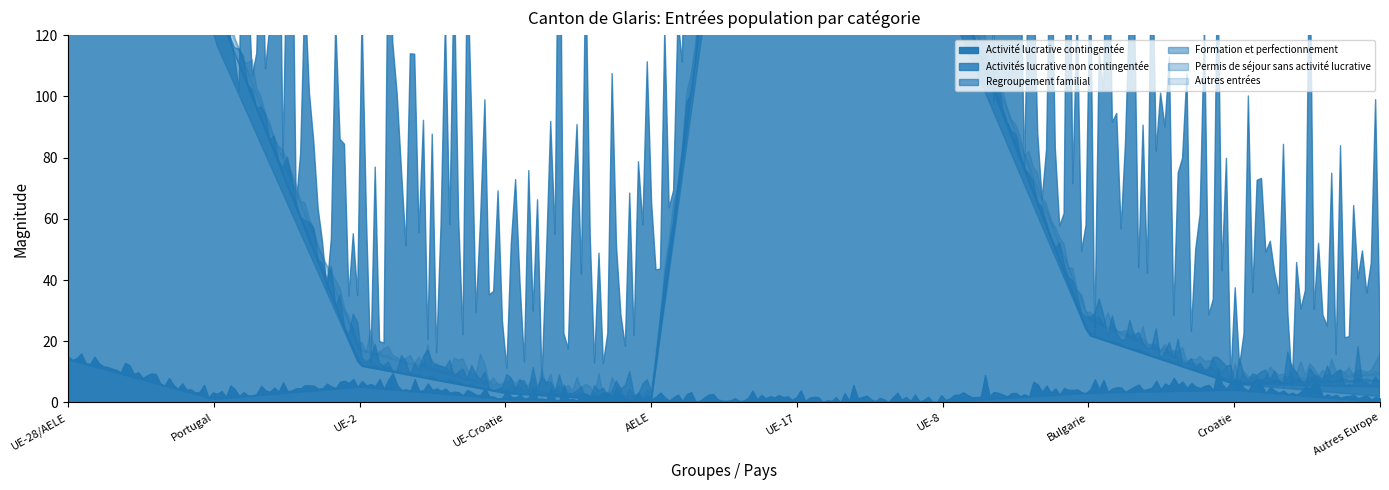

True or false: Activités lucrative non contingentée and Permis de séjour sans activité lucrative cross at least once.

False